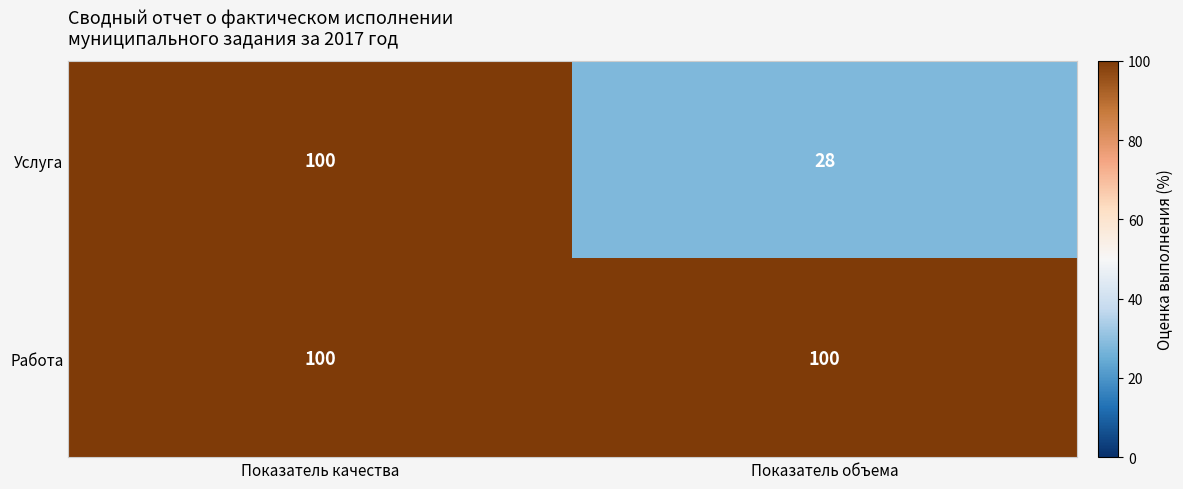

At how many categories does at least one series exceed 28?

2